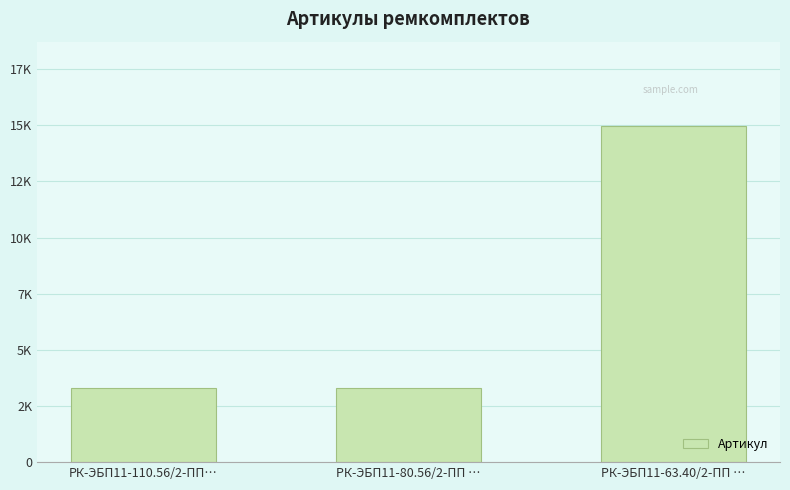

Does the chart contain any negative values?

No